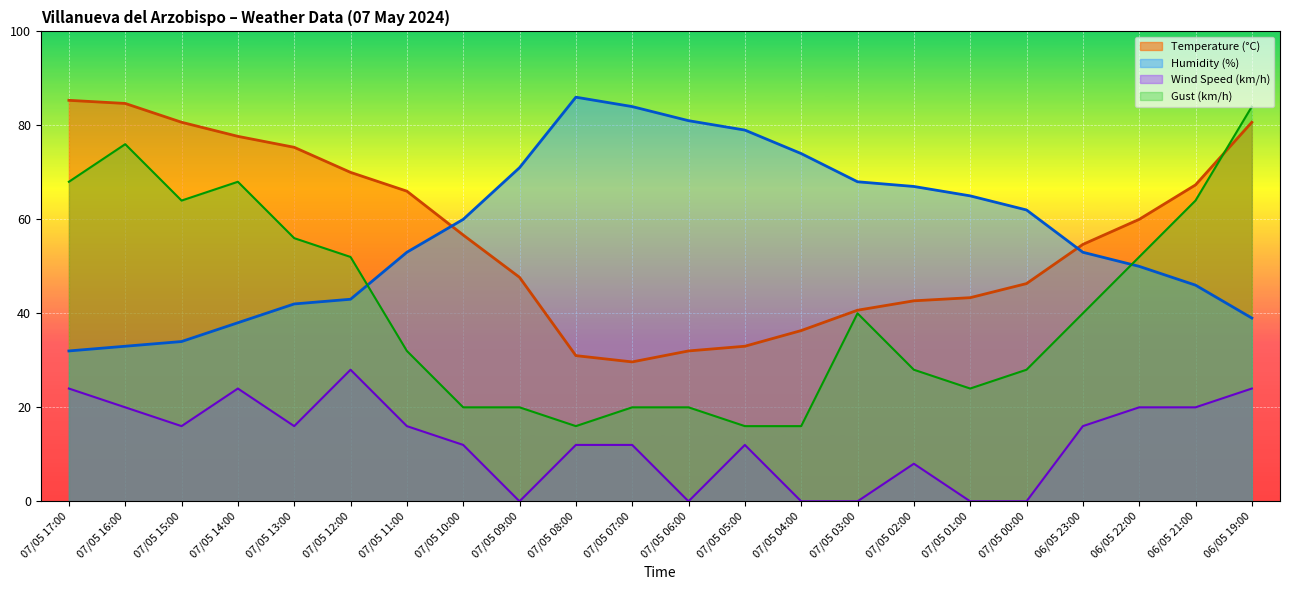

What is the difference between the maximum and minimum values in the Temperature (°C) series?

55.7